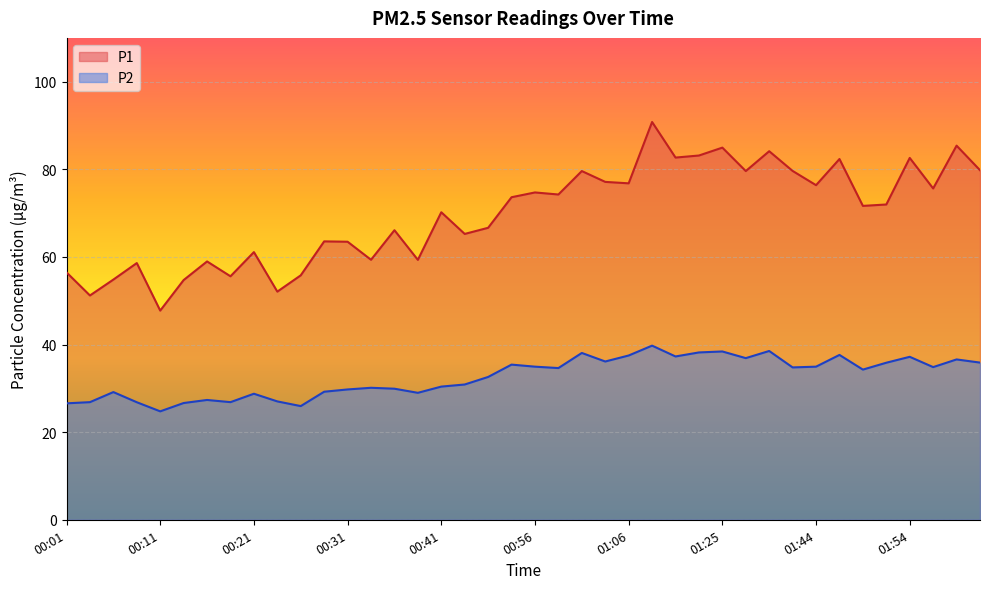

True or false: P1 and P2 cross at least once.

False